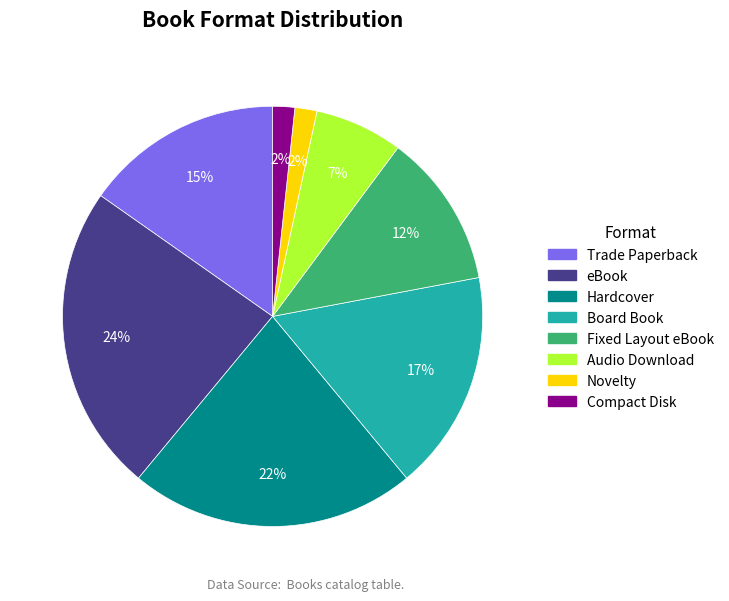

What percentage is the Fixed Layout eBook slice, to the nearest percent?

12%